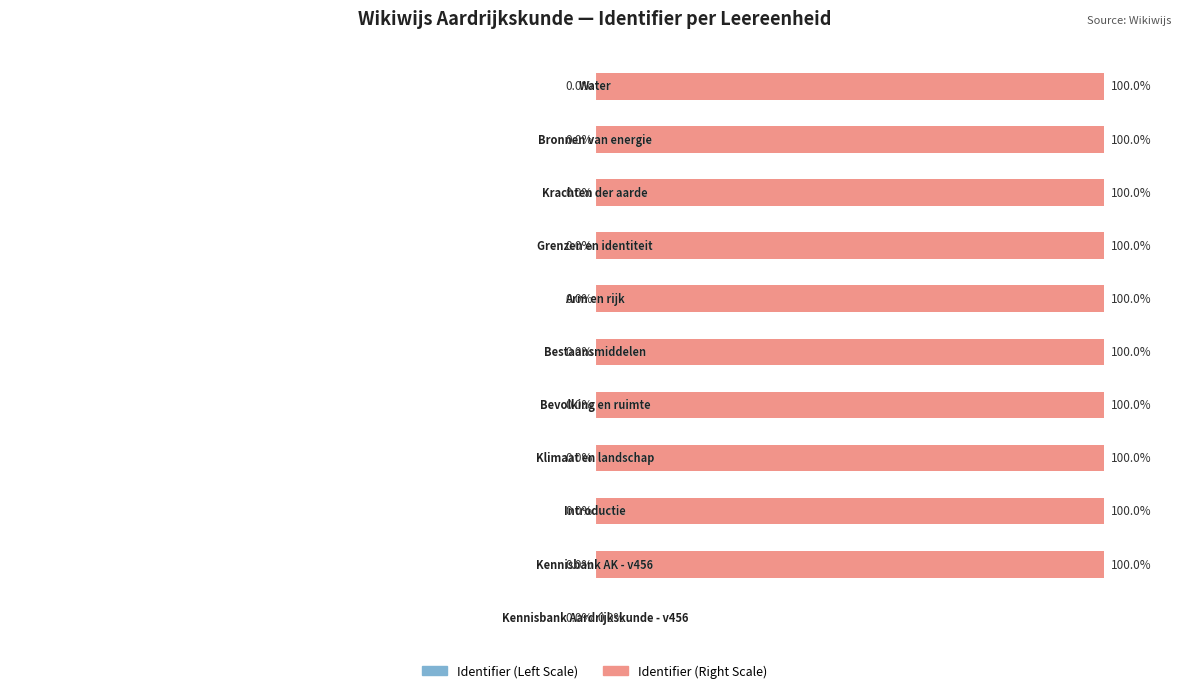

Are the bars horizontal?

Yes